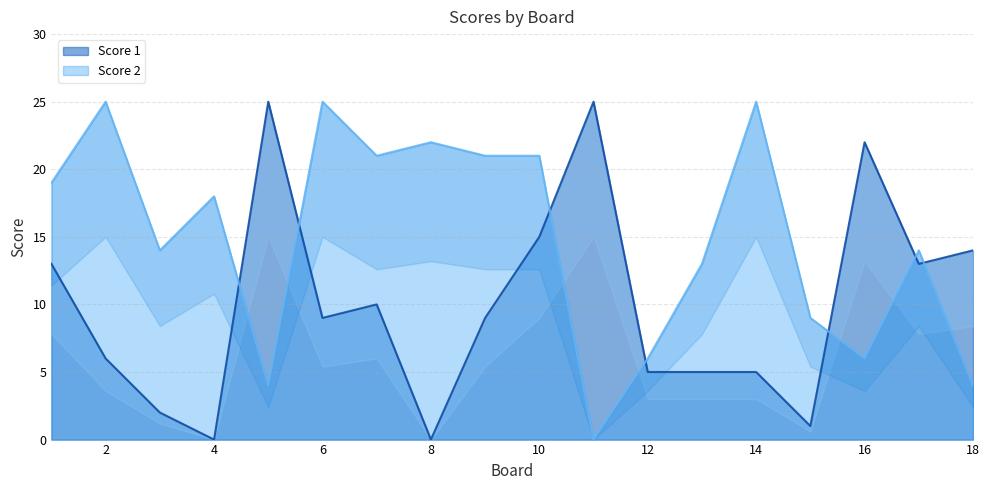

What is the spread (max minus min) of values at 5?

21